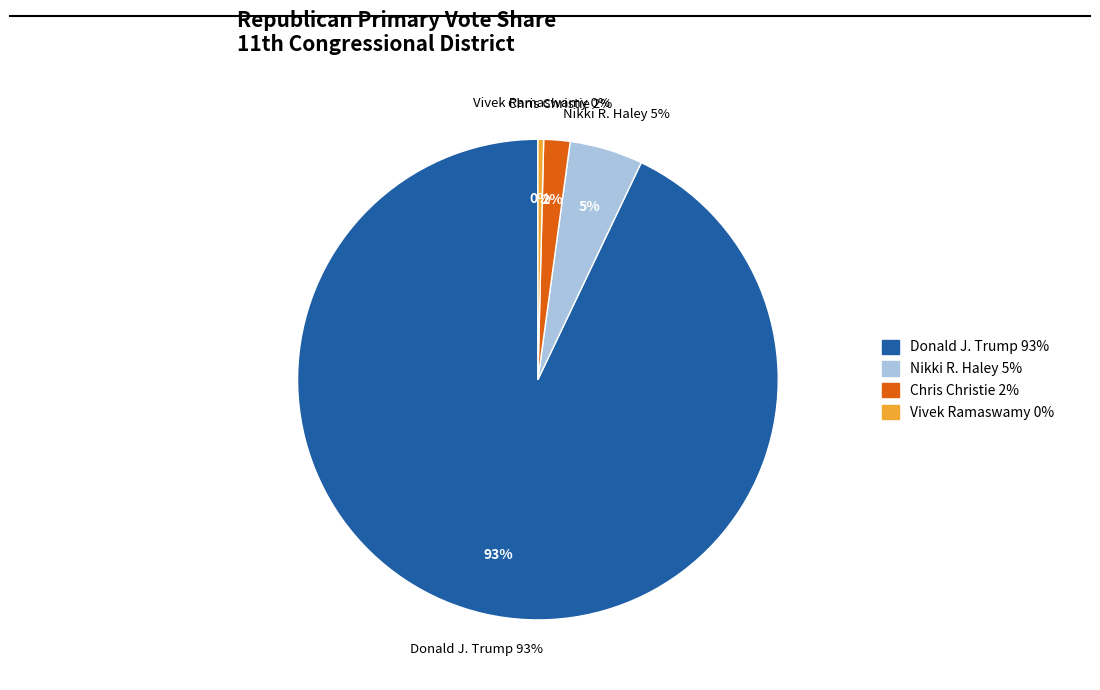

To the nearest percent, what is the average slice percentage?

25%